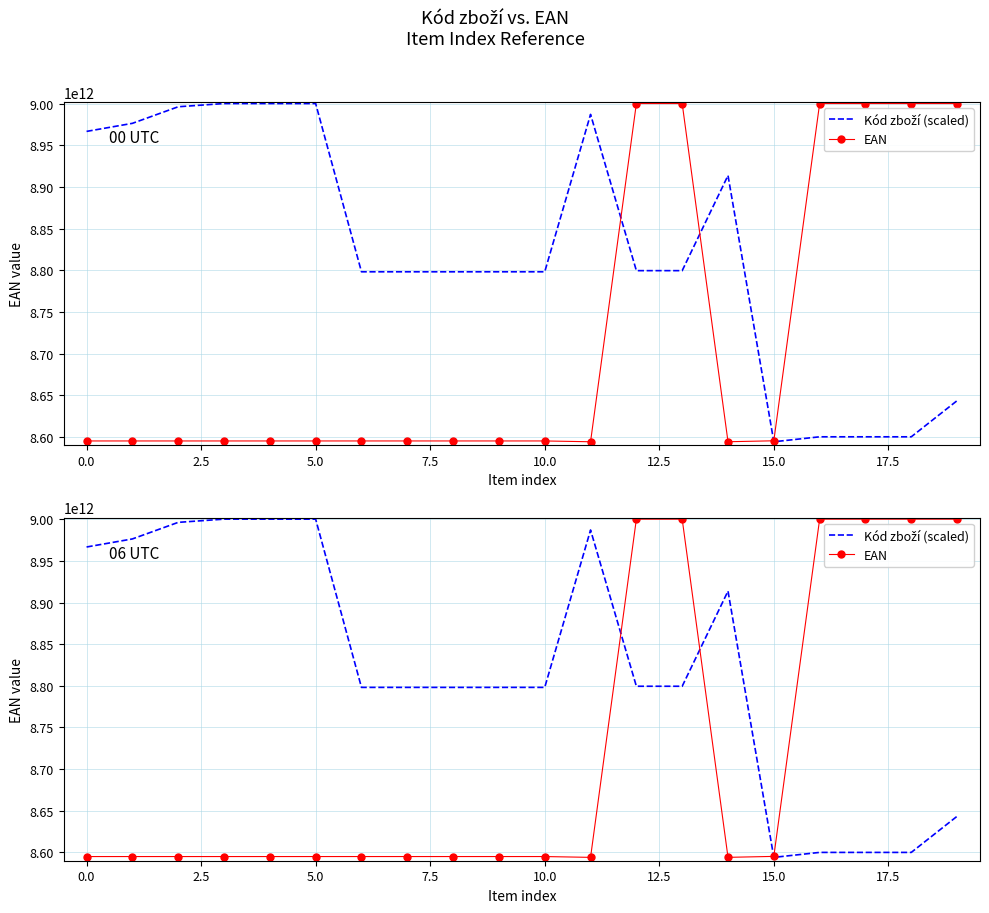

How many data points in Kód zboží (scaled) are less than 8799471015109?

10